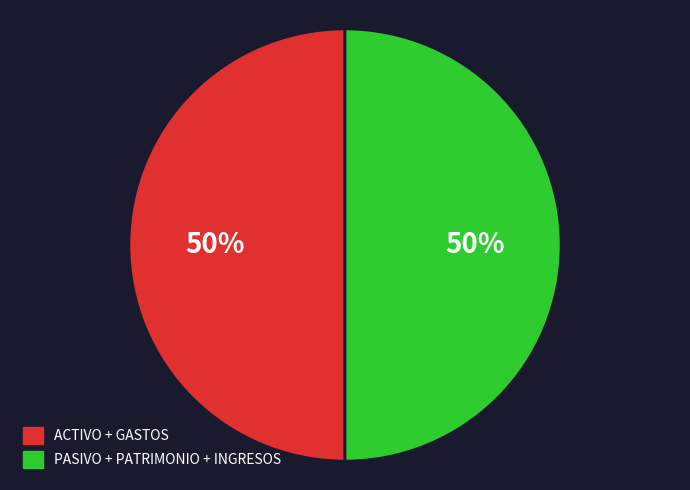

To the nearest percent, what is the average slice percentage?

50%